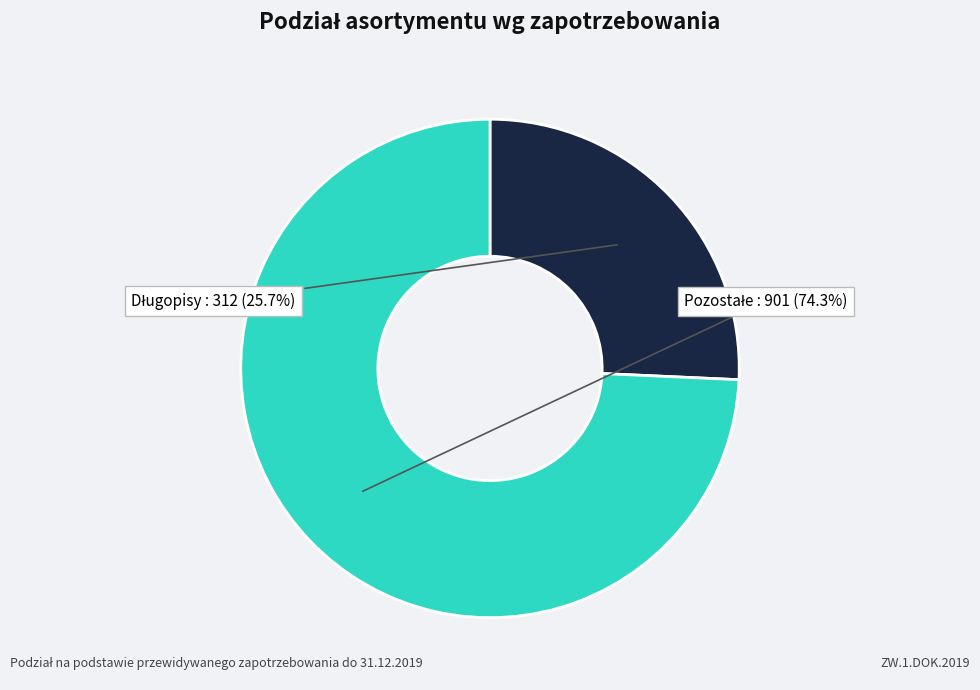

Is there a majority slice in this chart?

Yes